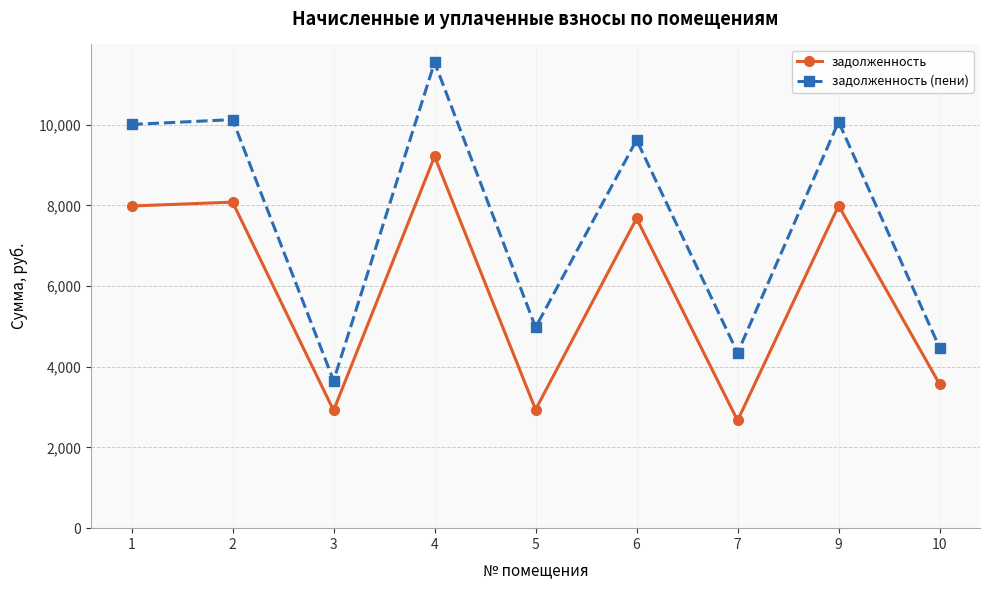

The value of задолженность at 2 is 3746.4. True or false?

False